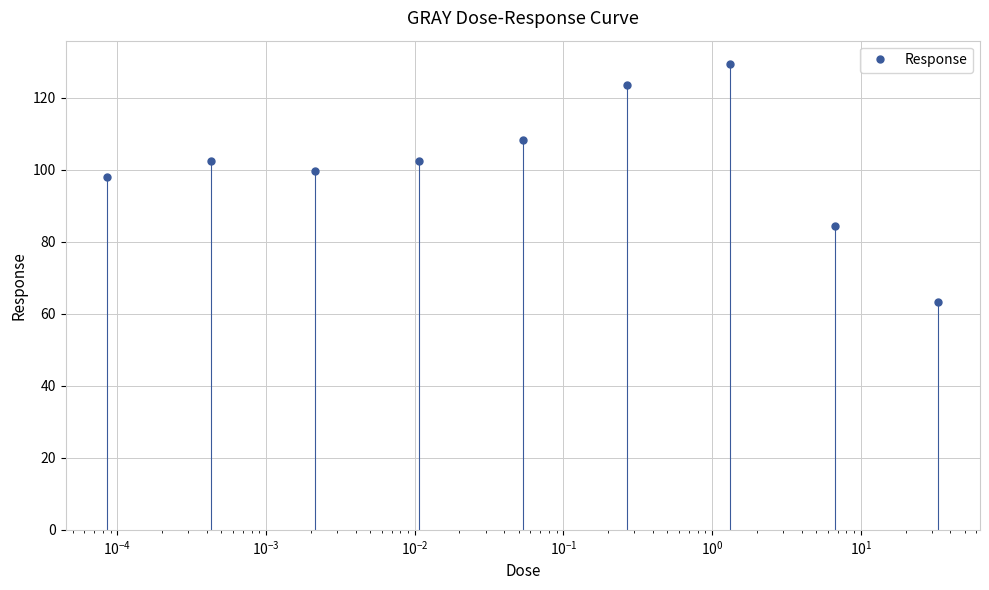

What is the greatest value displayed?

129.4